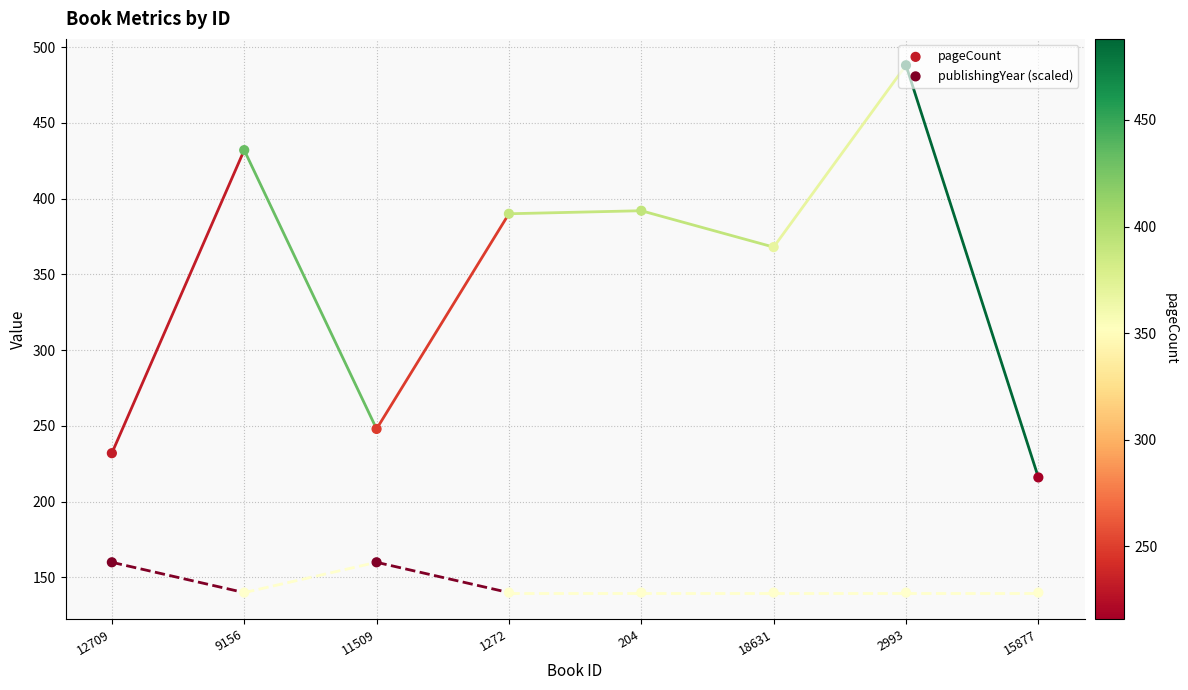

Which series has the widest spread of Y values?

pageCount